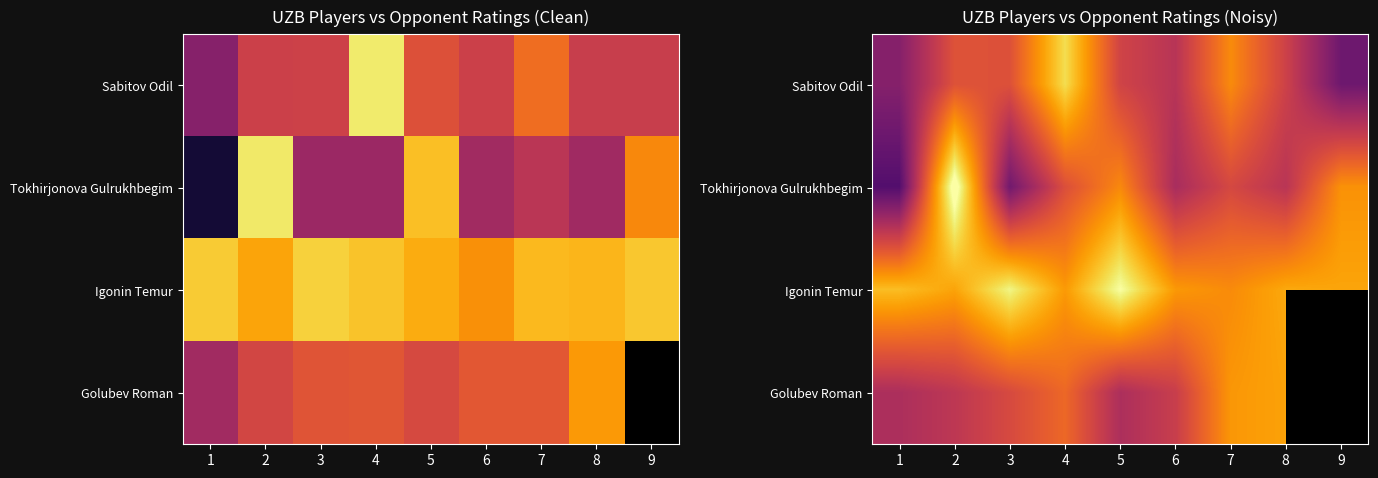

At which label does row_1 reach its minimum?

1